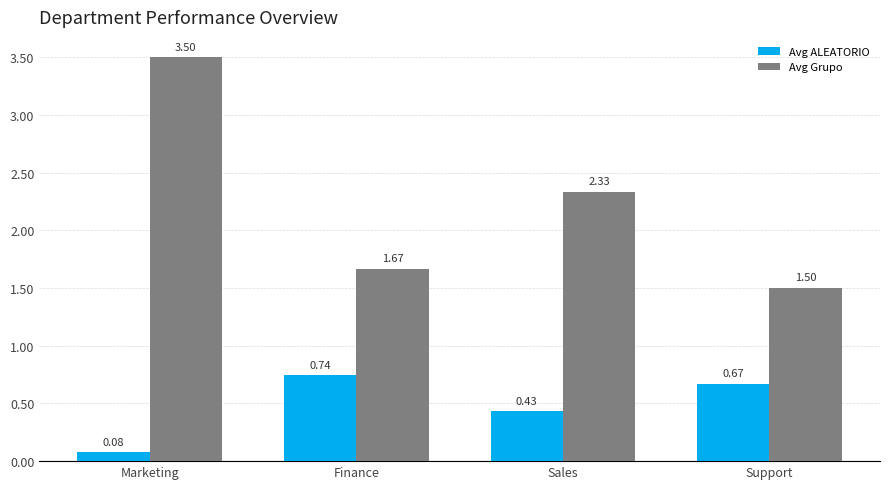

Rank the series by their average value, from lowest to highest.

Avg ALEATORIO, Avg Grupo